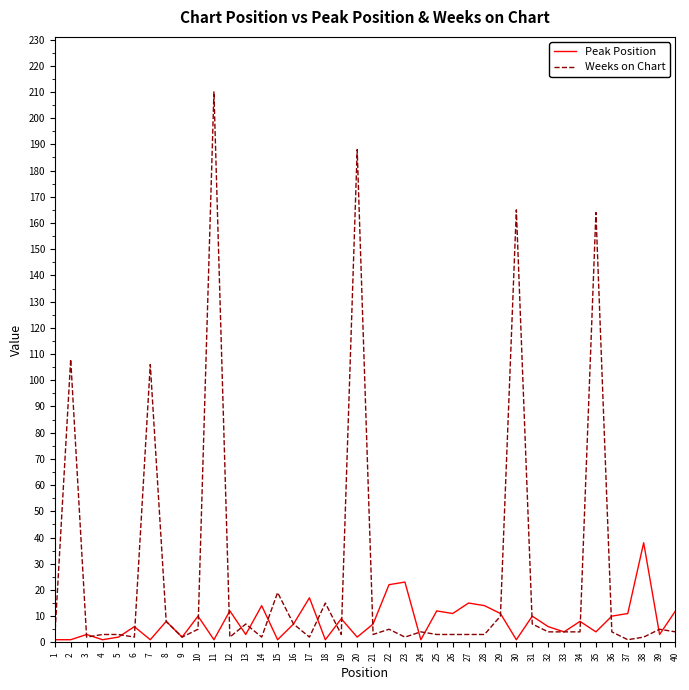

Which series has the largest total across all categories?

Weeks on Chart